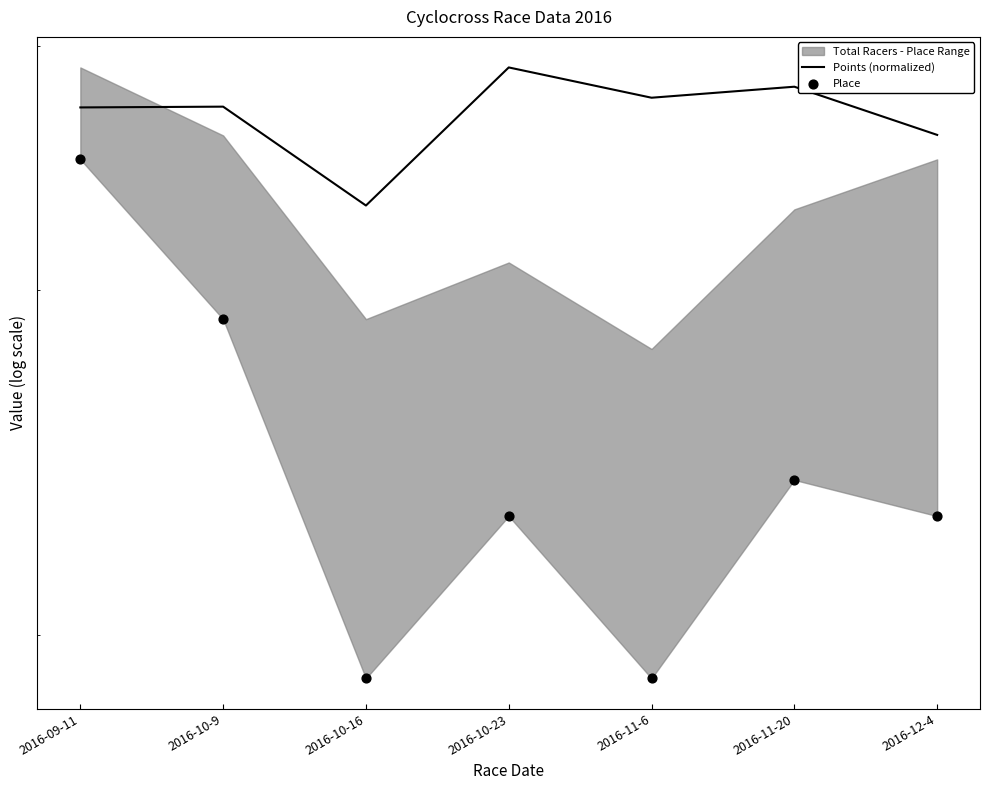

At which category is the sum across all series the highest?

2016-09-11